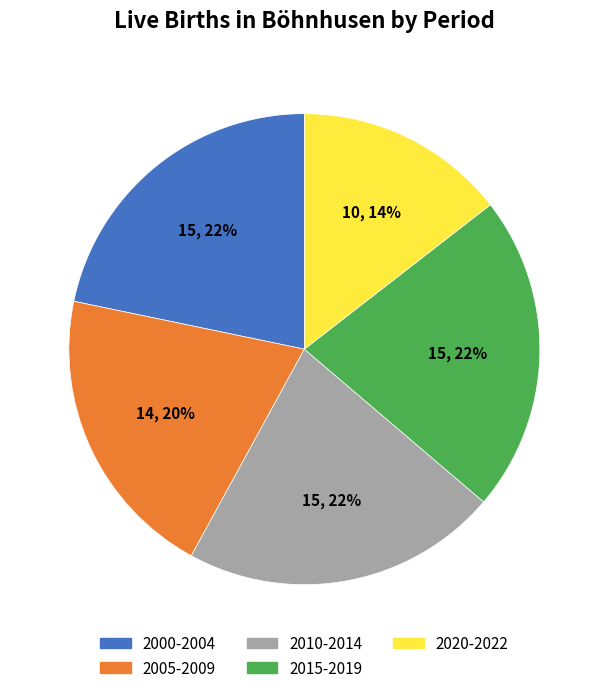

Between 2020-2022 and 2015-2019, which is larger?

2015-2019